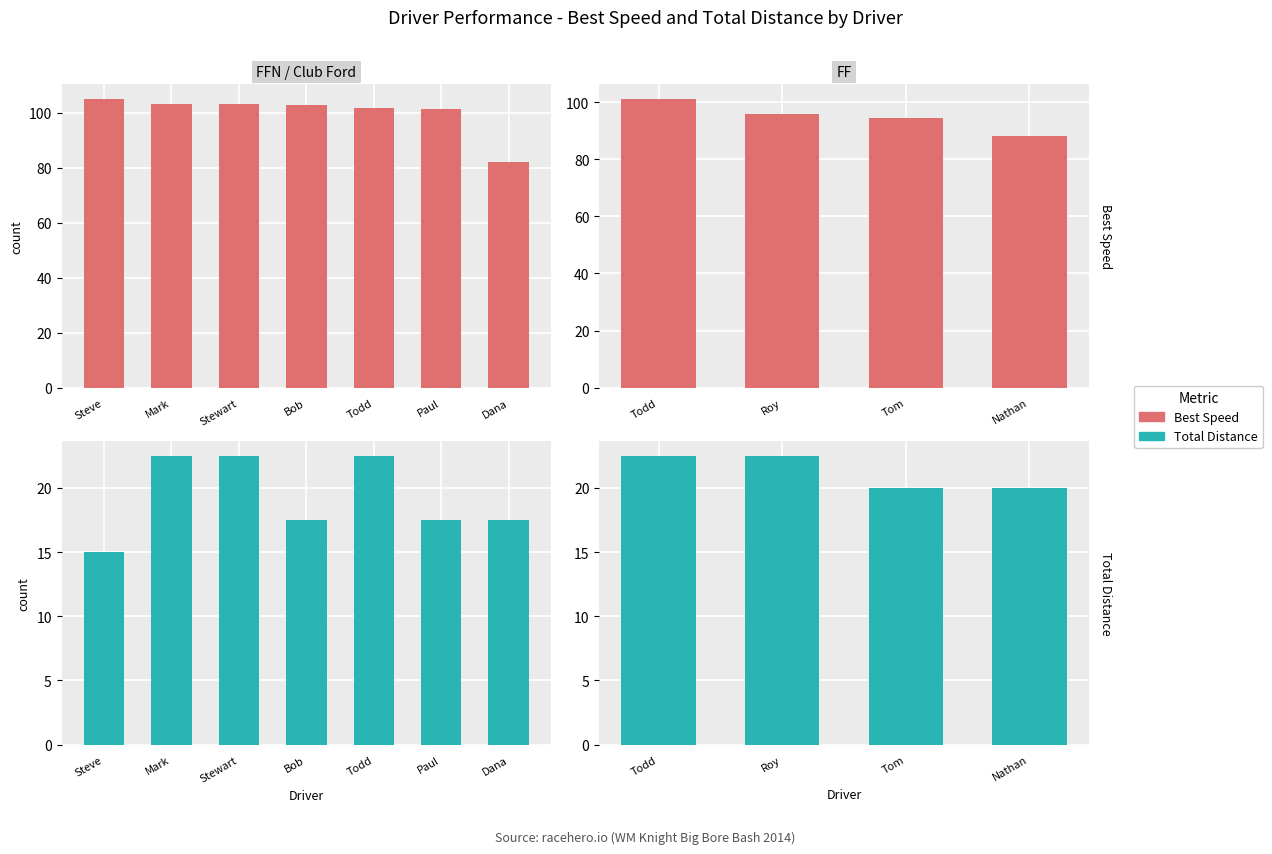

Is the value of Total Distance at Tom greater than the value of Best Speed at Roy?

No